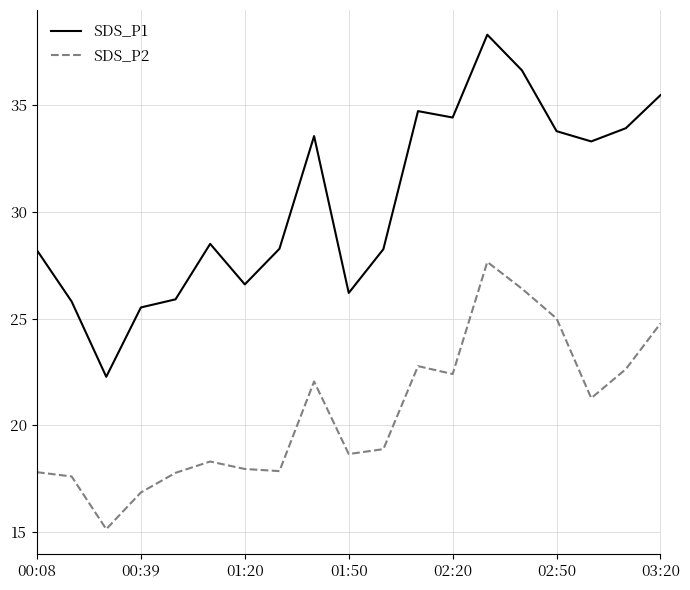

Which series has the largest range (max minus min)?

SDS_P1